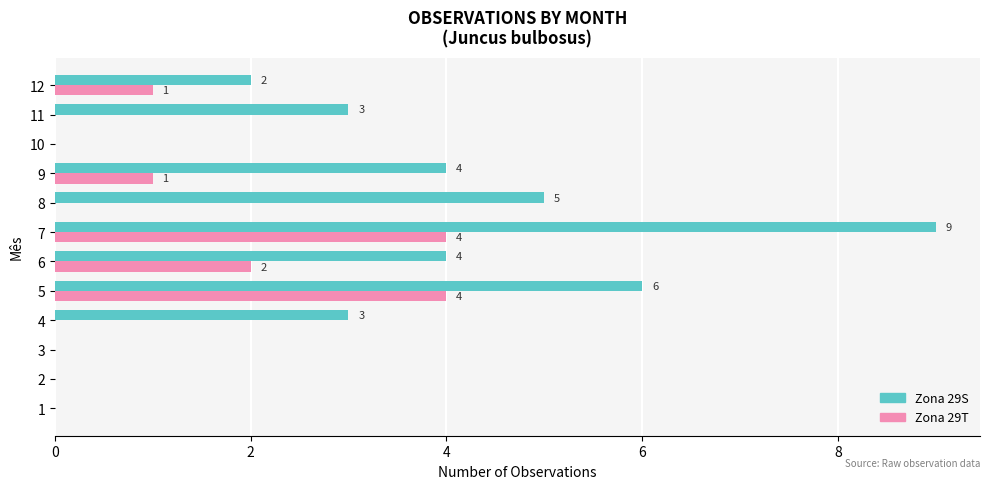

What is the sum of all Zona 29T values?

12